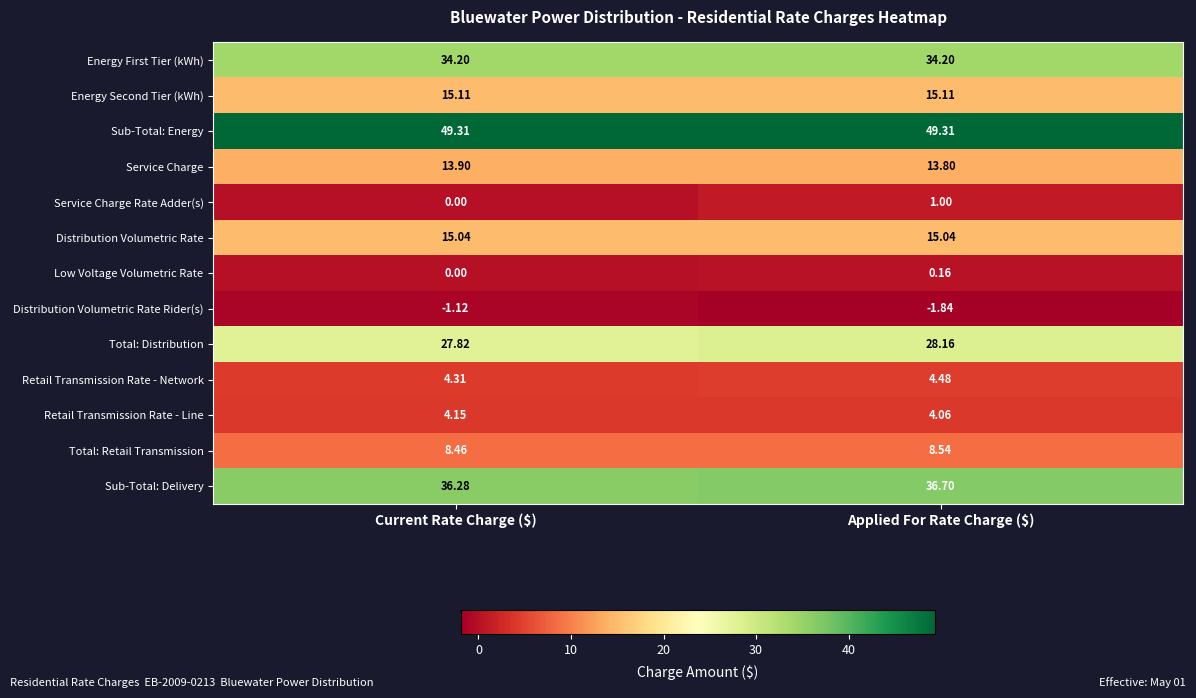

At which label is Distribution Volumetric Rate Rider(s) closest to -1?

Current Rate Charge ($)